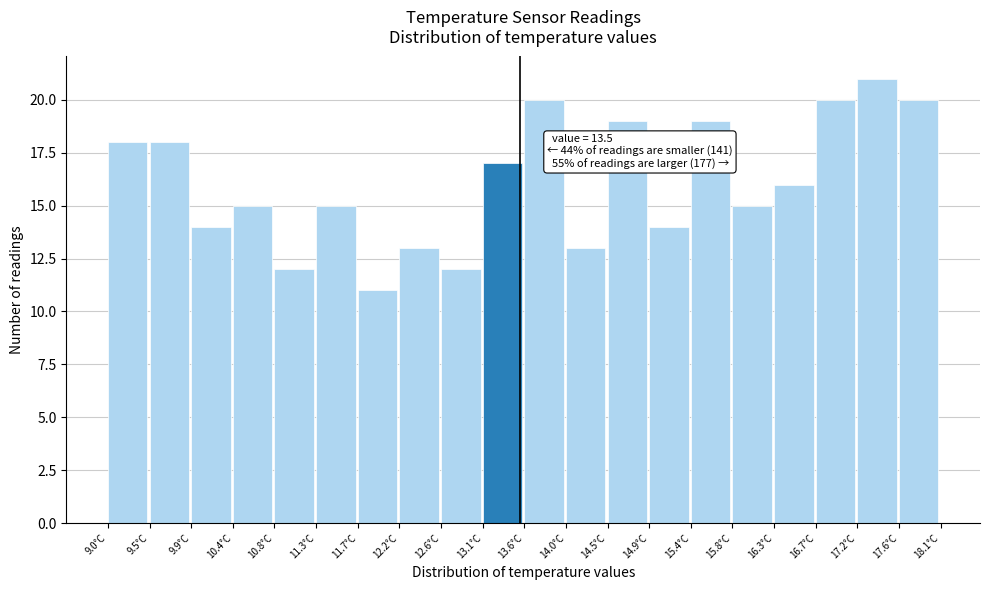

Over which range of the x-axis is the bar tallest?

17.190 to 17.645